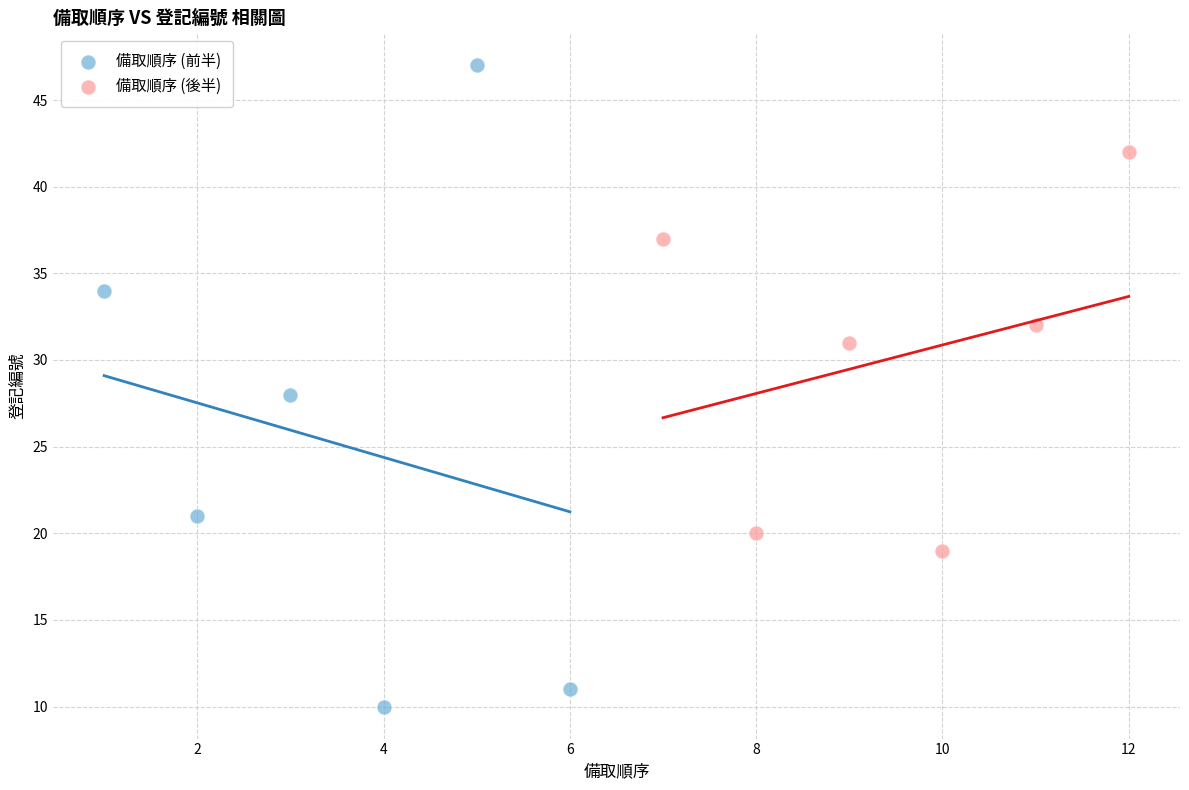

Which series reaches the maximum Y coordinate?

備取順序 (前半)